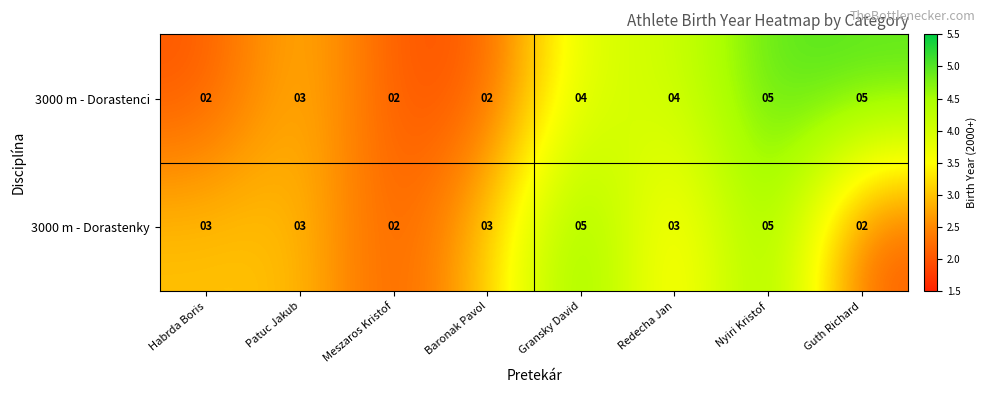

Rank the series at Guth Richard from lowest to highest value.

3000 m - Dorastenky, 3000 m - Dorastenci